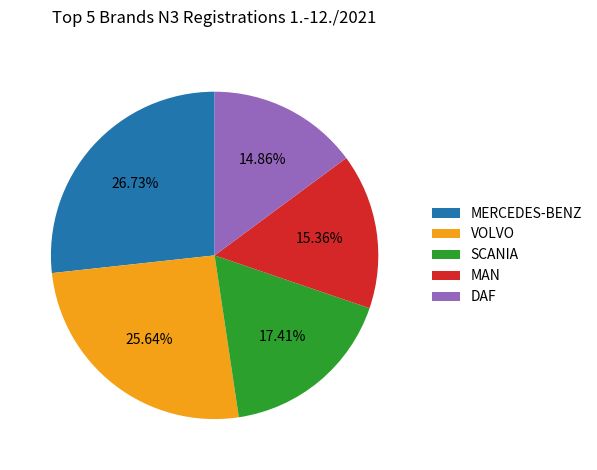

What is the ratio of the value at DAF to the value at MERCEDES-BENZ?

0.6